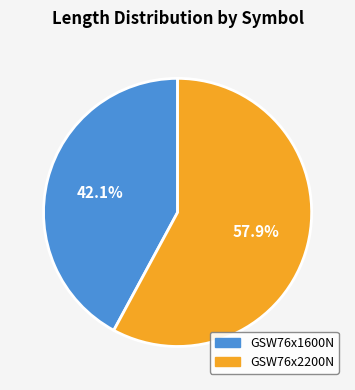

Which has a higher value, GSW76x1600N or GSW76x2200N?

GSW76x2200N